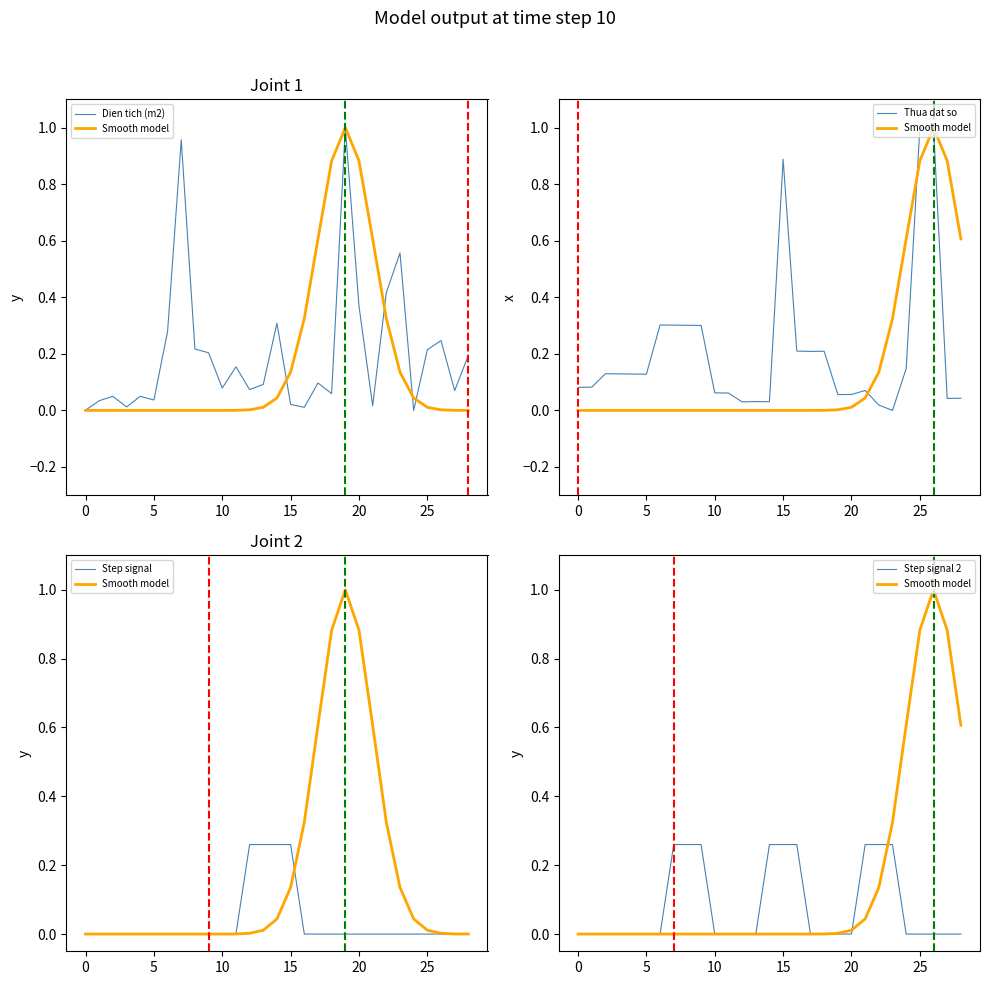

Which category has the lowest value across all series?

24